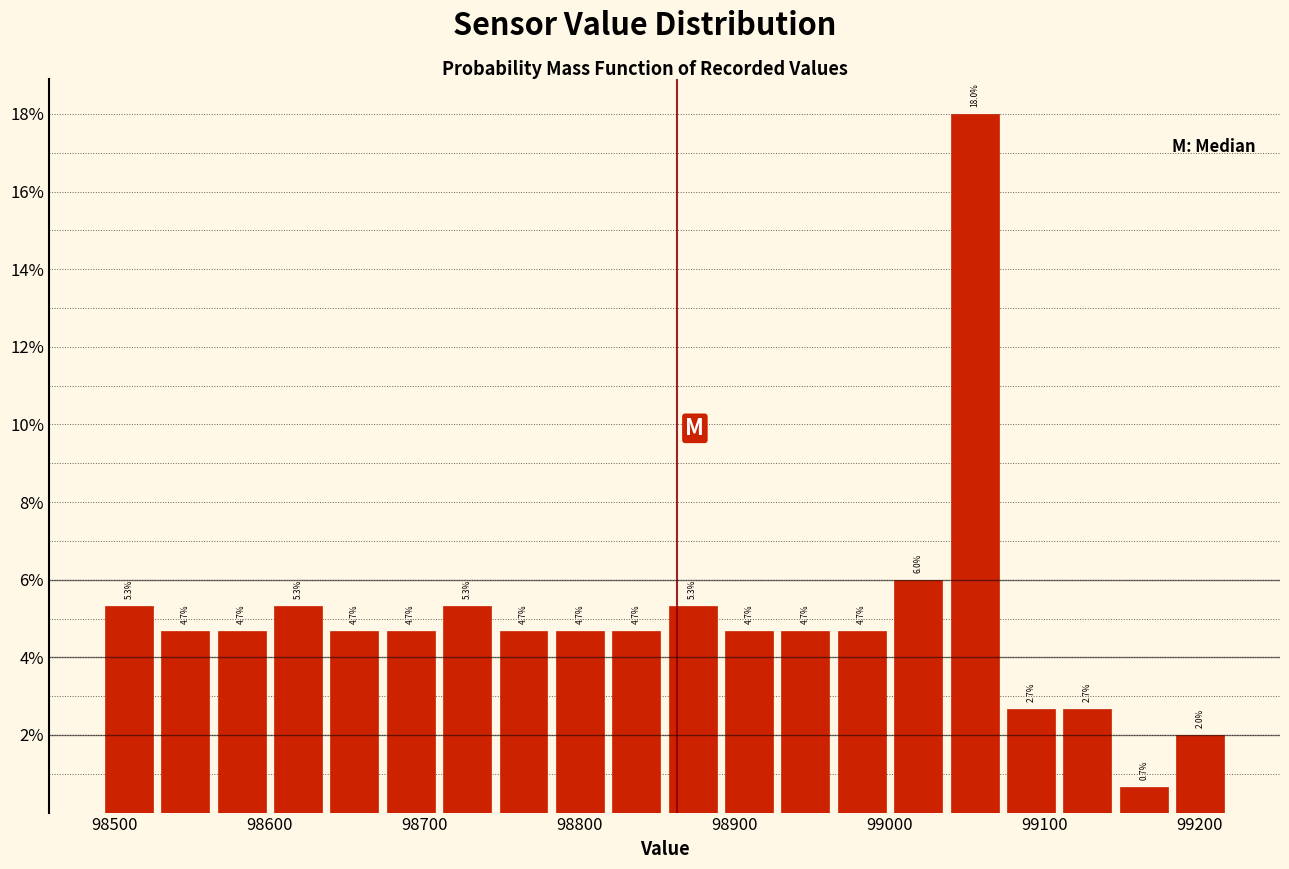

Read against the x-axis, roughly where is the centre of the tallest bar?

99050